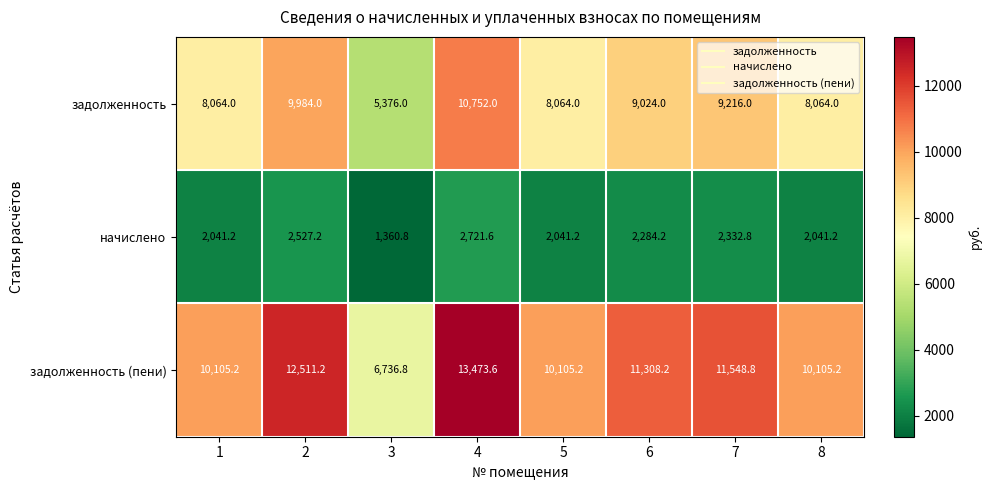

At which category is the sum across all series the highest?

4